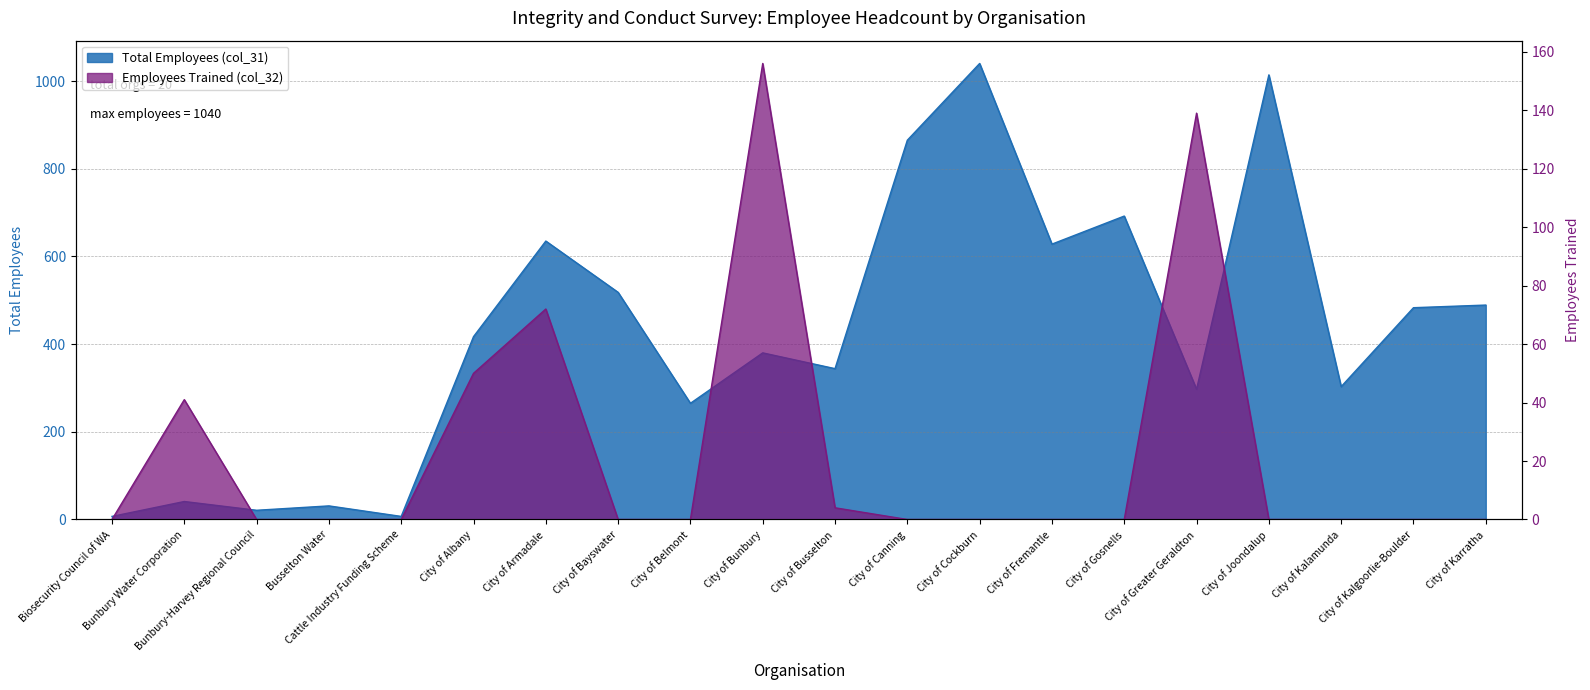

How many distinct data groups are displayed?

2